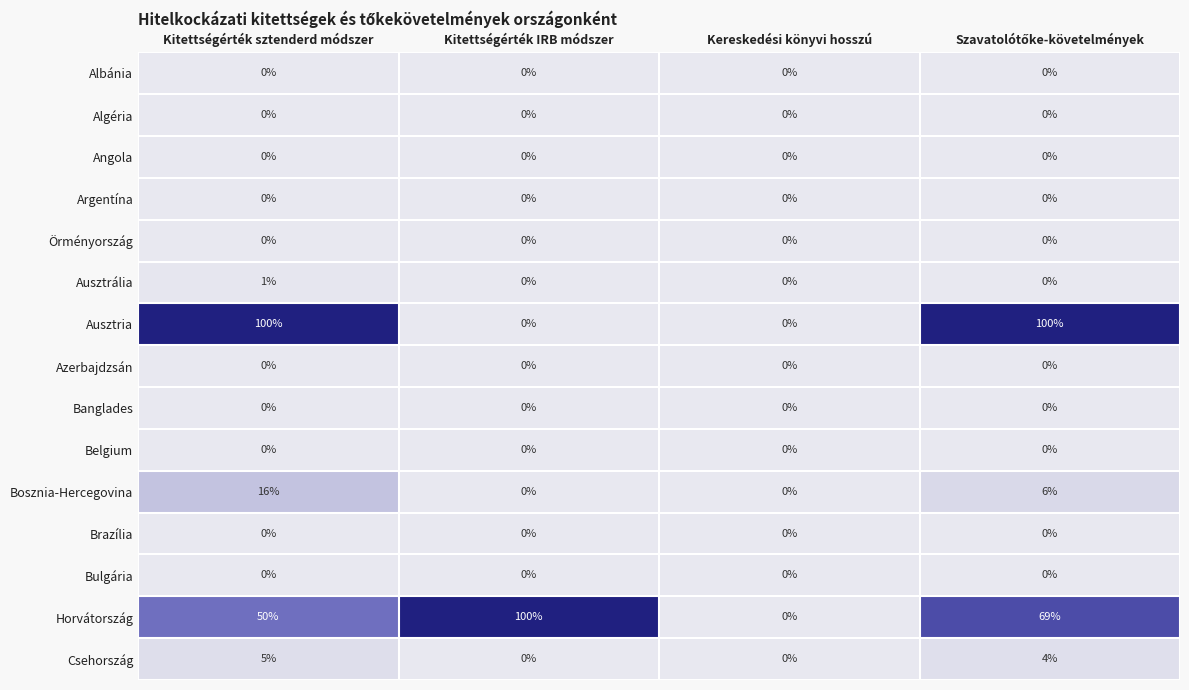

Which series has the largest total across all categories?

Horvátország